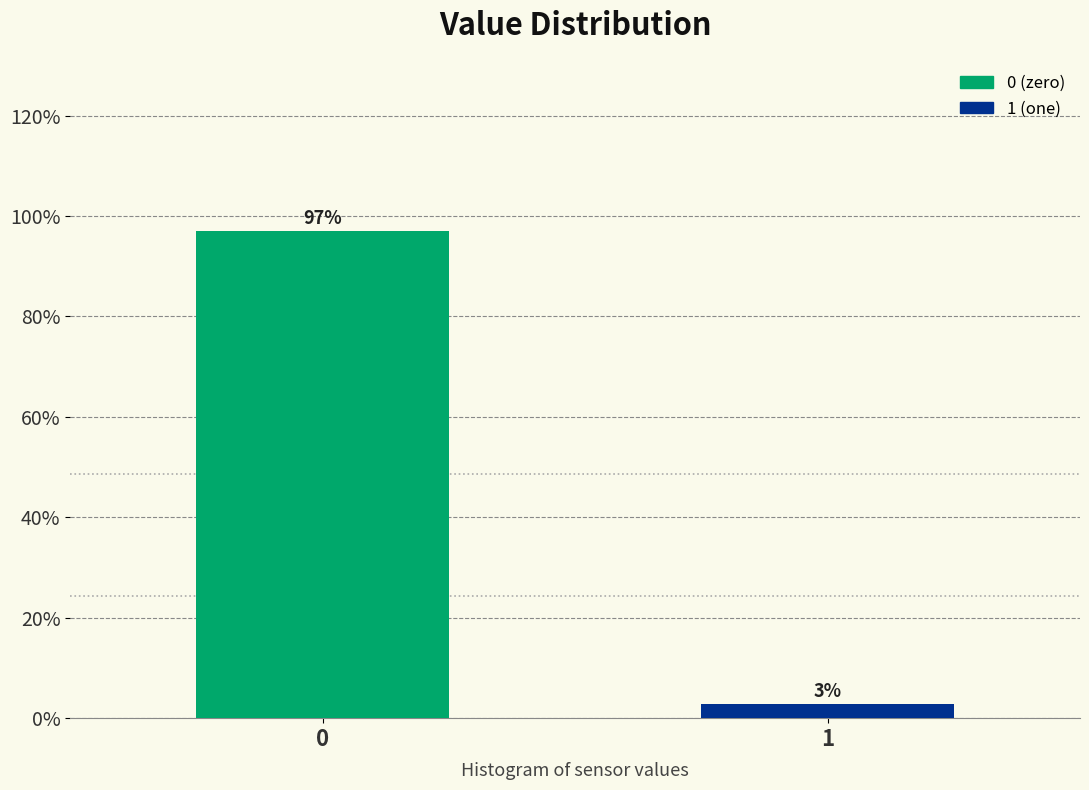

The value at 0 is 48.3. True or false?

False